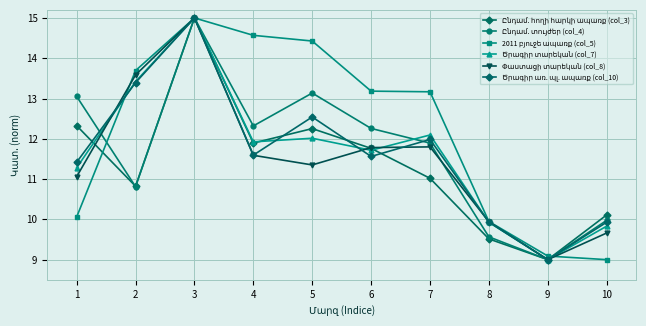

What is the highest value of the Ծրագիր առ. պլ. ապառք (col_10) series?

15.0